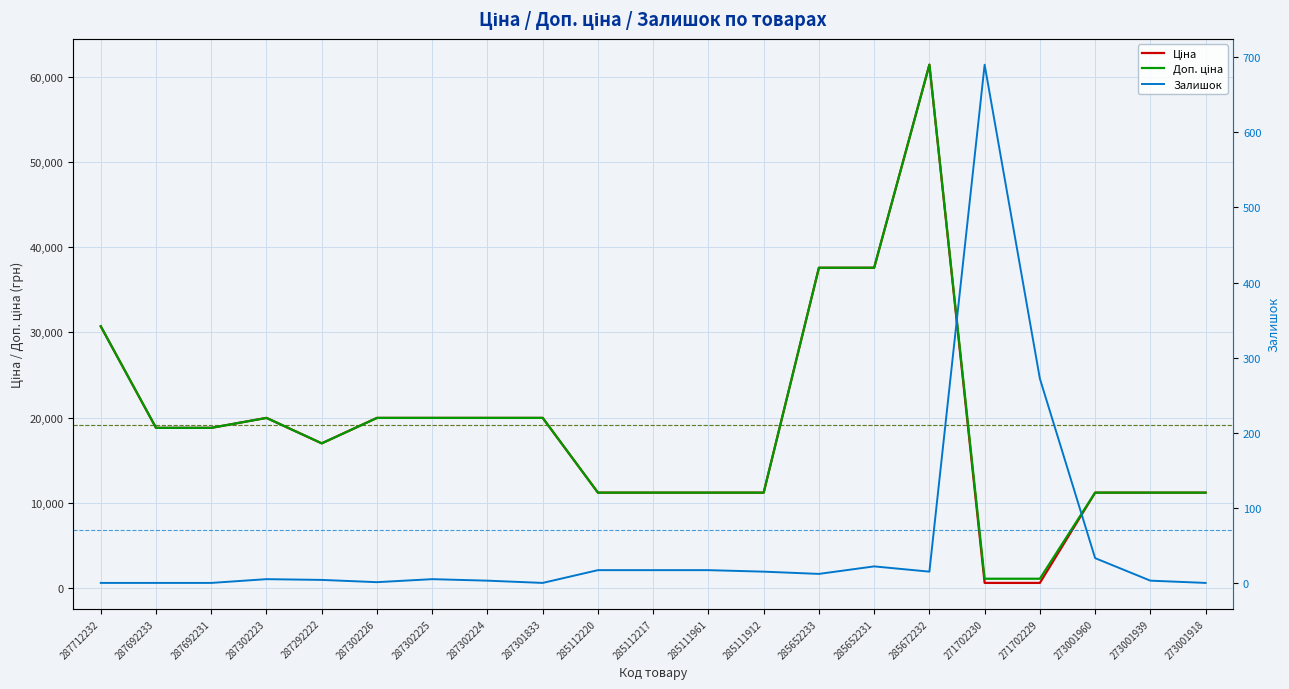

What is the difference between the second highest and second lowest values in the Ціна series?

37003.7